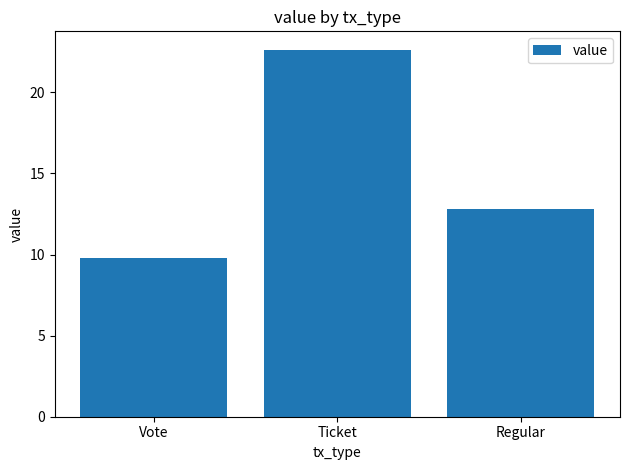

Rank the categories by value from lowest to highest.

Vote, Regular, Ticket